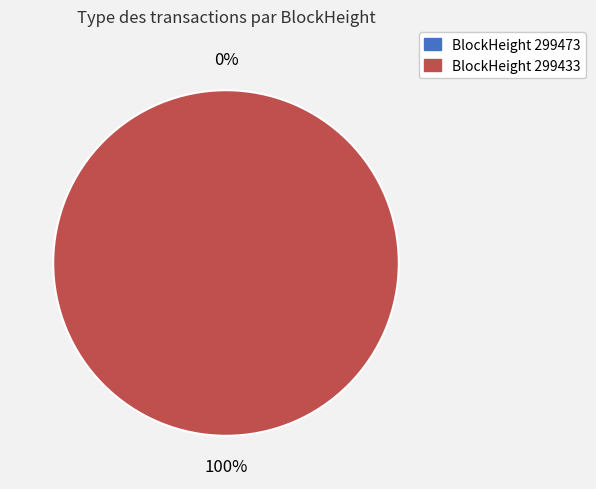

Which category has the biggest portion of the pie?

299433